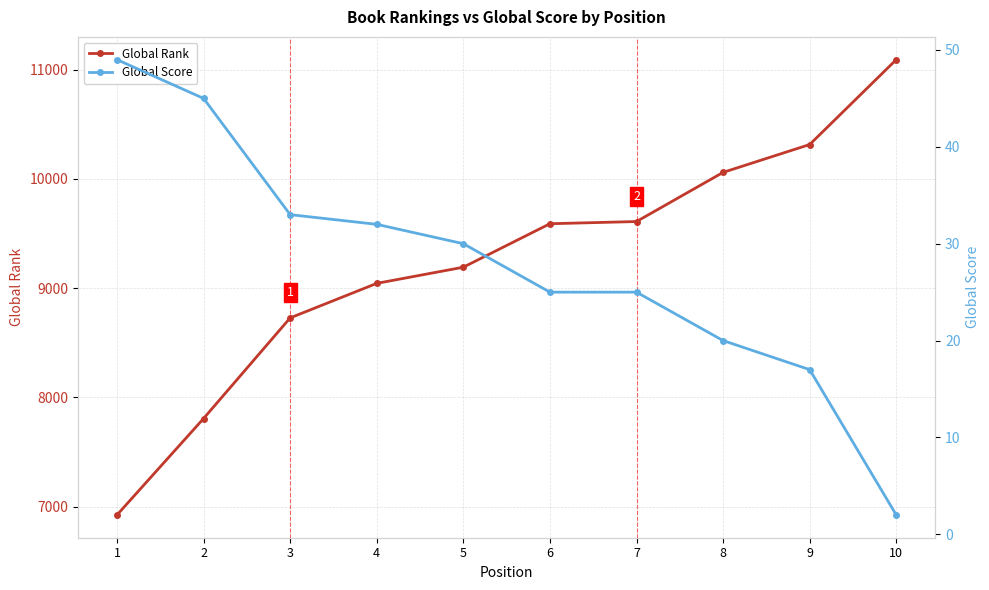

Where does the Global Rank series first go above 9589?

7